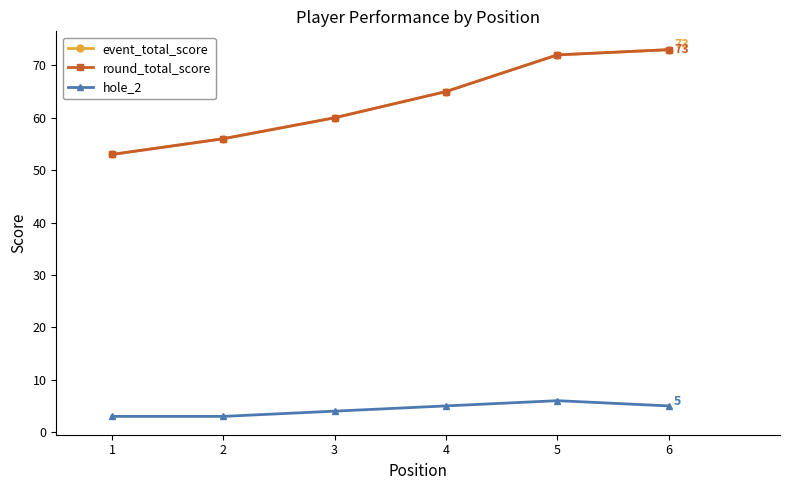

Which series has the largest total across all categories?

event_total_score